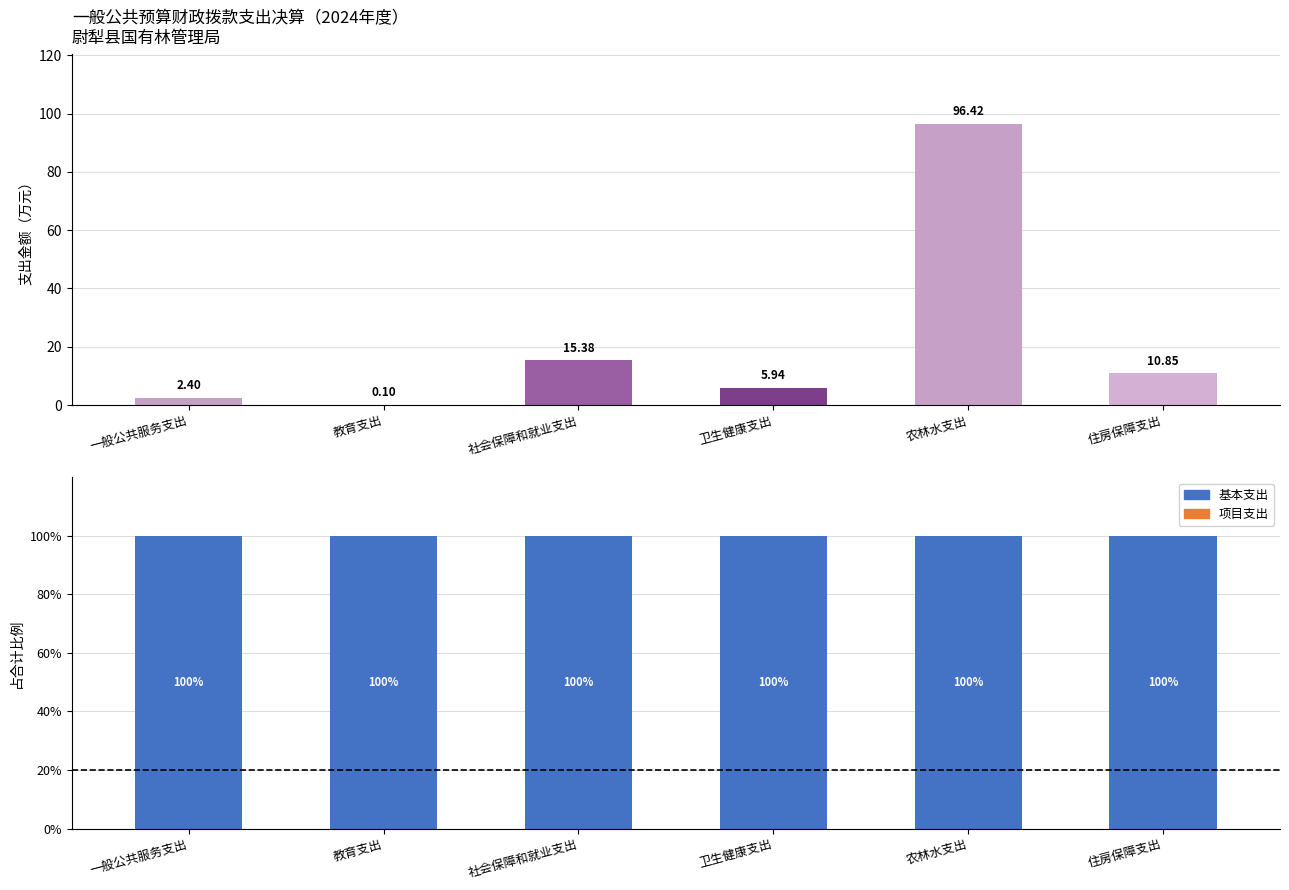

At how many categories does at least one series exceed 40?

6